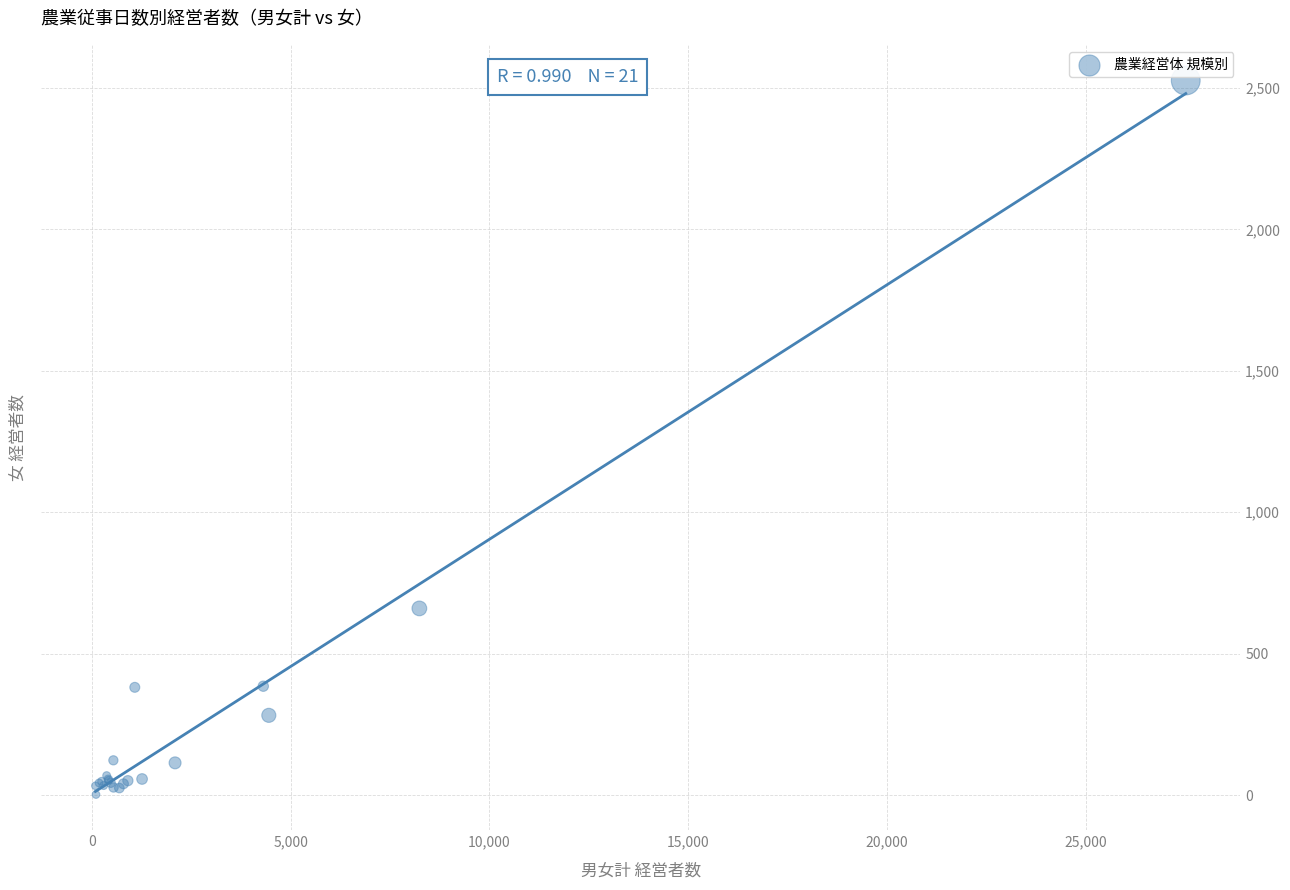

What Y value in the scatter plot is closest to 1264?

660